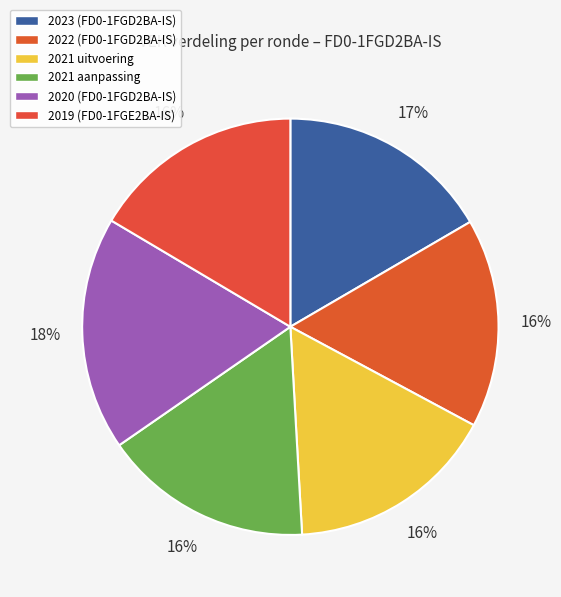

What is the total percentage of 2022 (FD0-1FGD2BA-IS) and 2020 (FD0-1FGD2BA-IS)?

34.4%